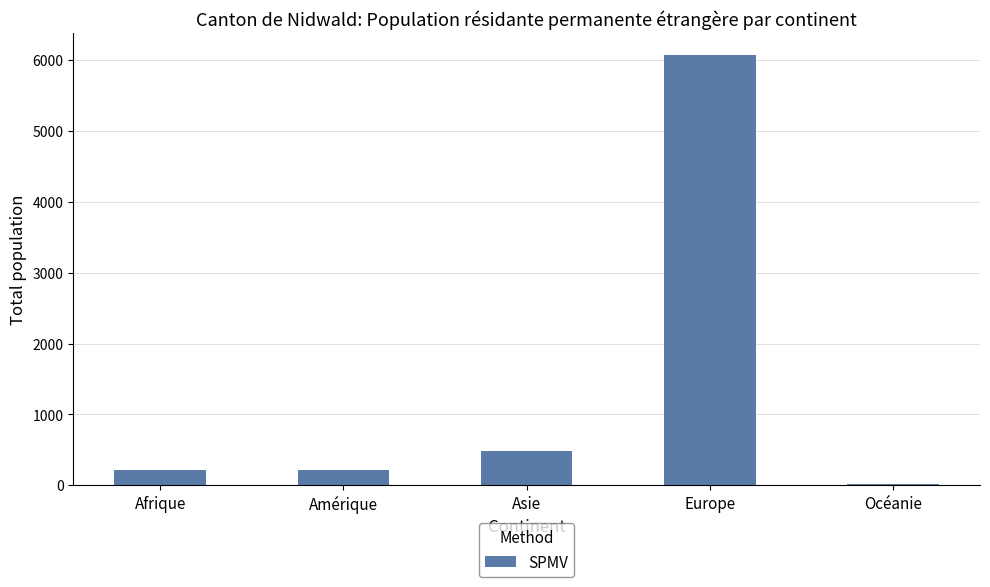

What is the change in value from Asie to Europe?

+5601